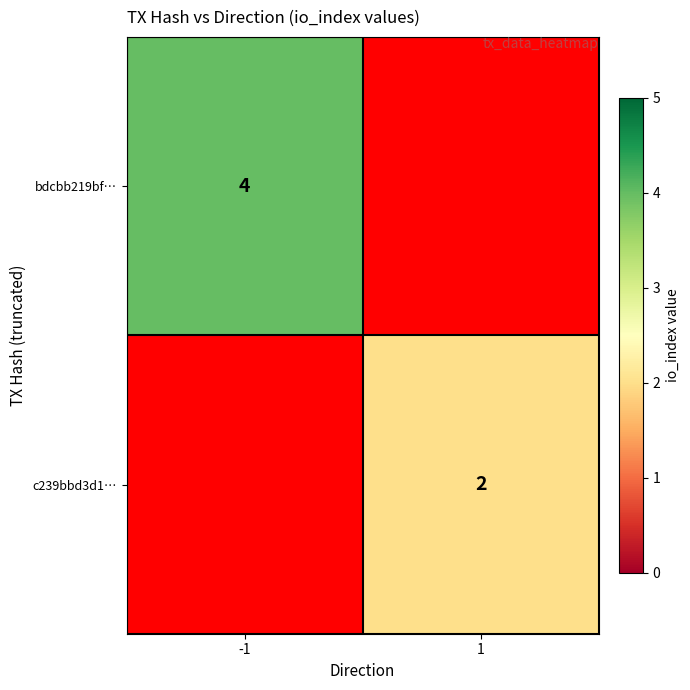

The value of c239bbd3d1… at 1 is 3. True or false?

False